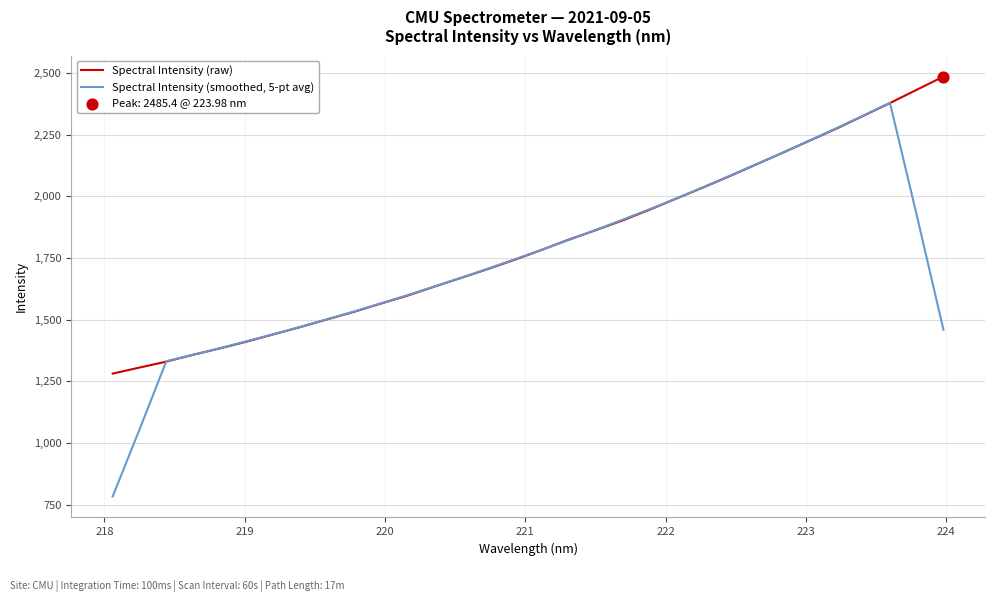

Which series has the largest range (max minus min)?

Spectral Intensity (smoothed, 5-pt avg)